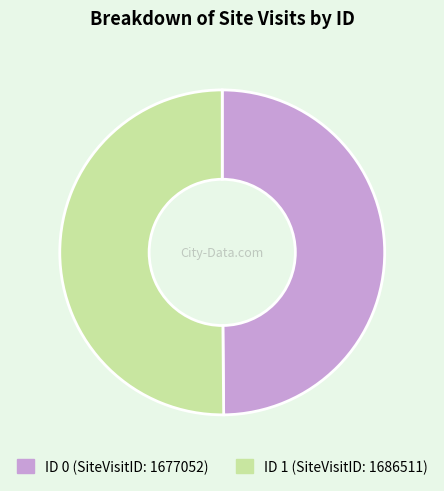

How many segments does this pie chart have?

2